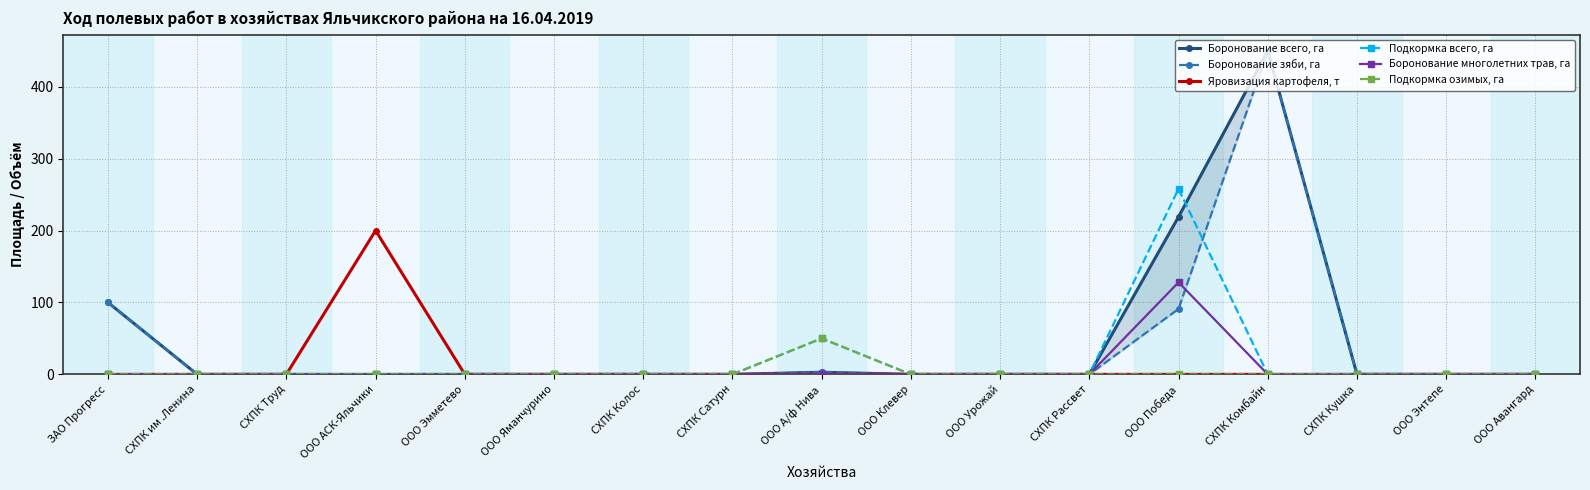

Does the chart have visible grid lines?

Yes